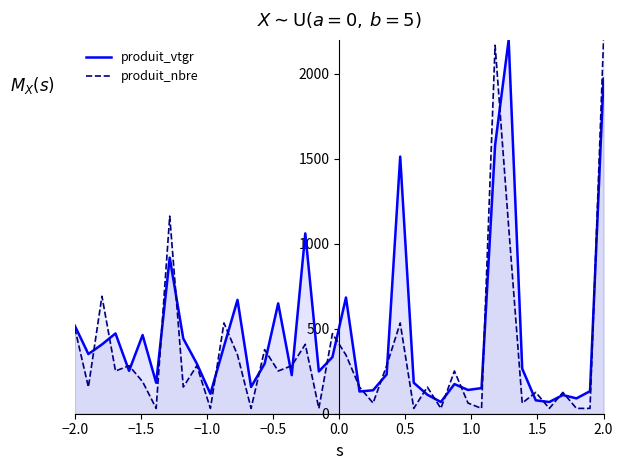

Which series has the largest total across all categories?

produit_vtgr